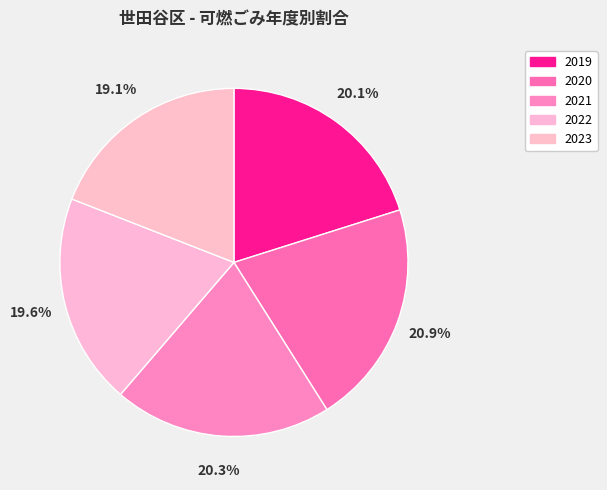

Between 2022 and 2019, which is larger?

2019